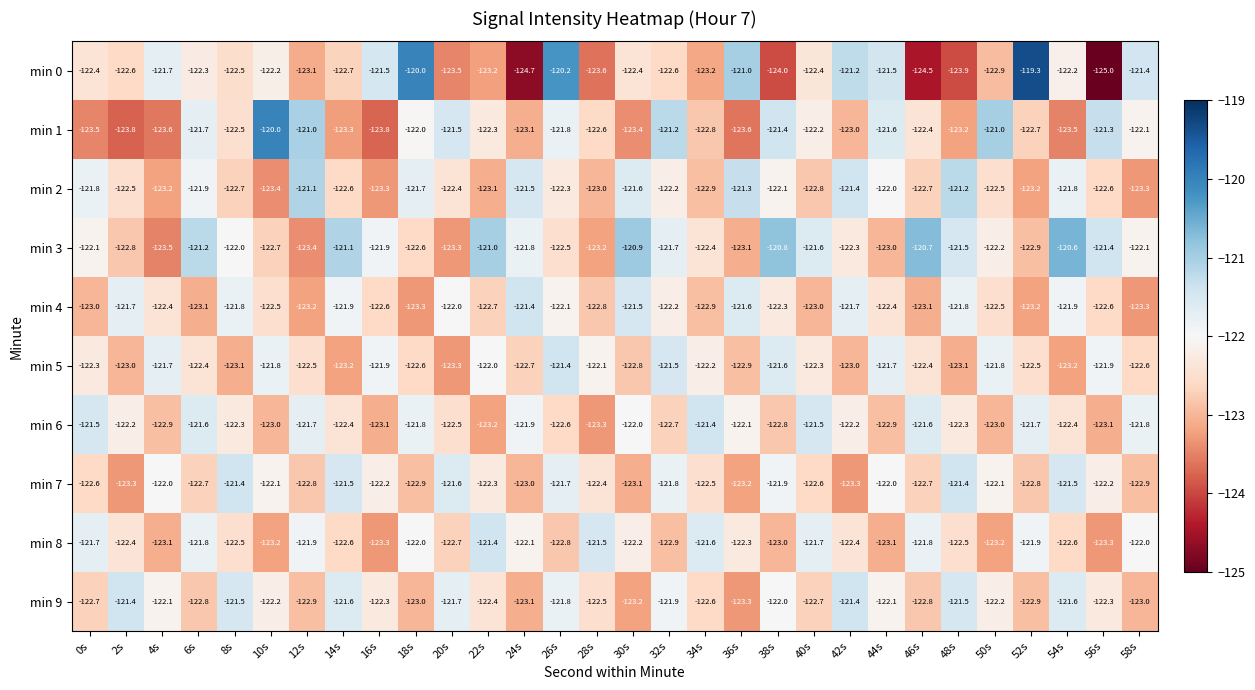

Which label corresponds to the largest value in the chart?

52s